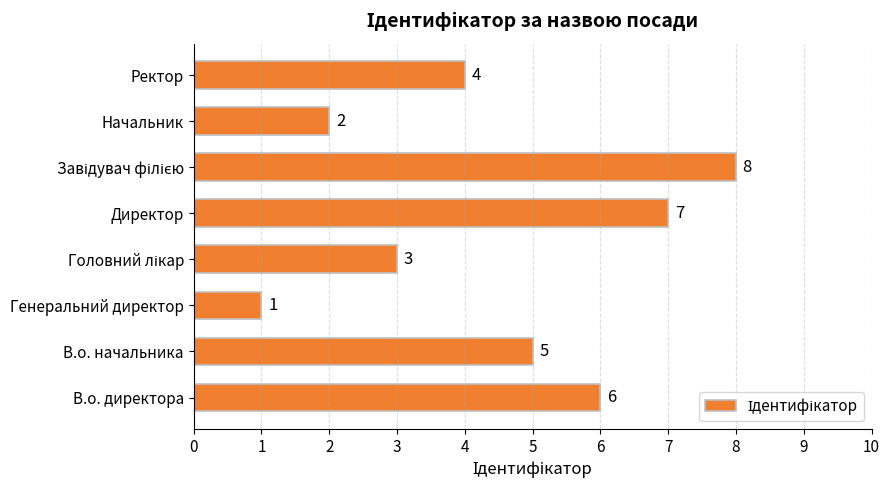

What is the difference between the maximum and minimum values?

7